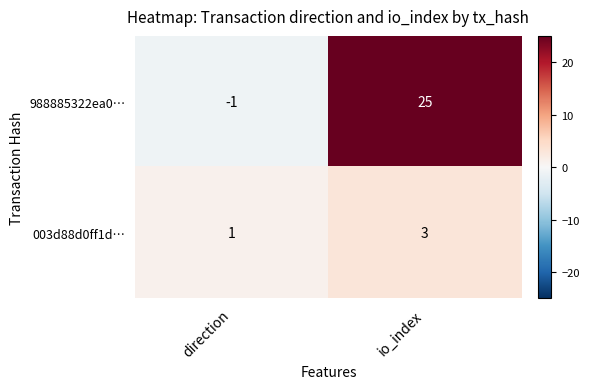

Is it true that 003d88d0ff1d… equals 1 at direction?

True